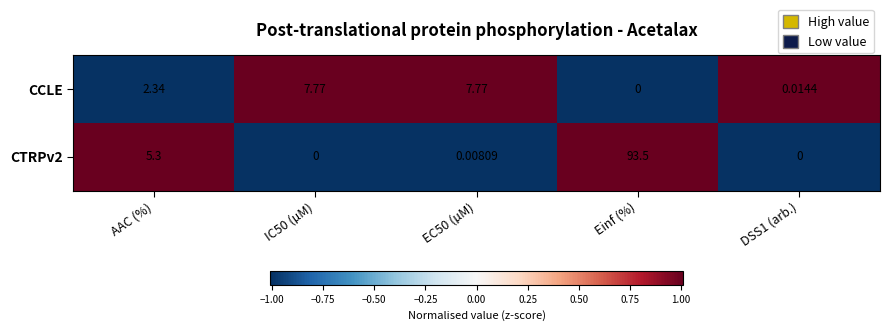

At which label is CTRPv2 closest to 46?

AAC (%)